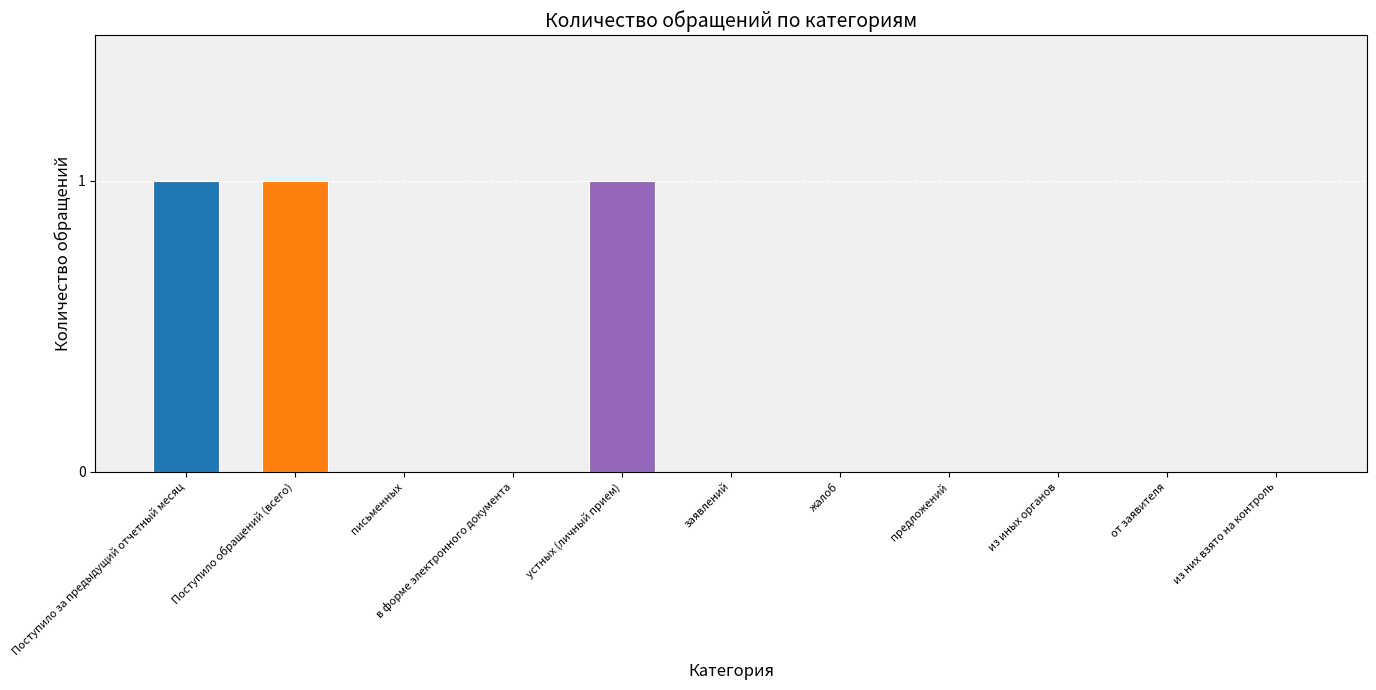

How many series are shown in this chart?

1